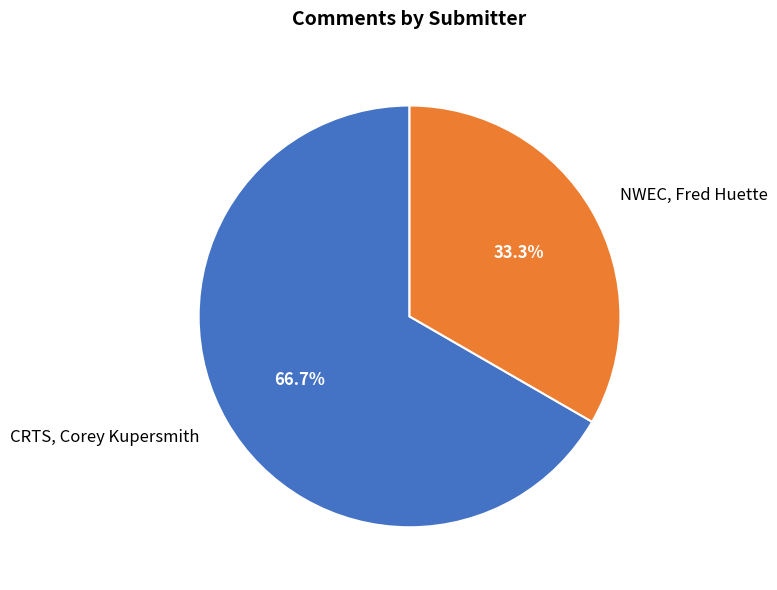

Rank the categories by value from lowest to highest.

NWEC, Fred Huette, CRTS, Corey Kupersmith